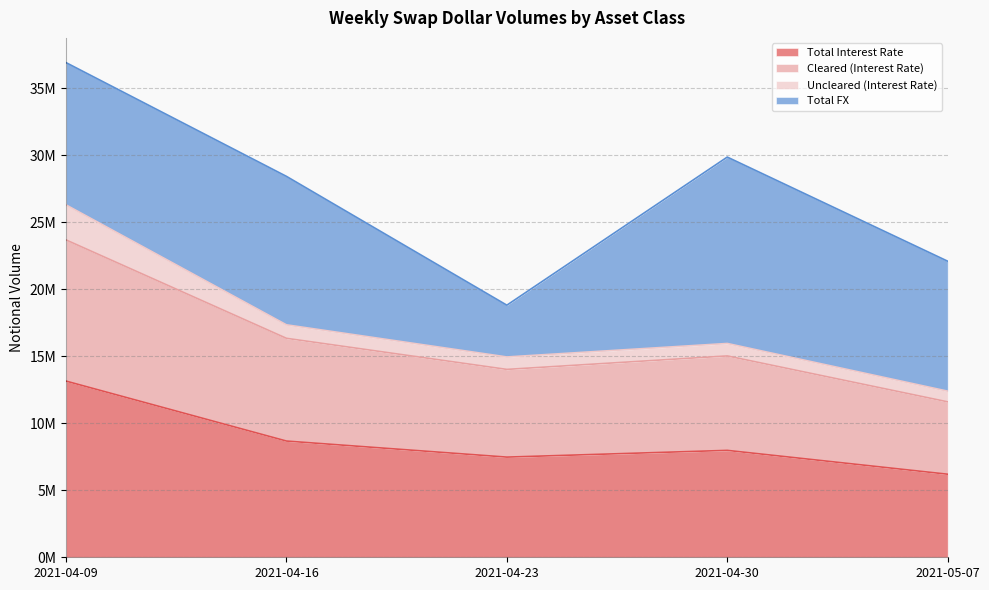

Does the chart display data point markers on the line(s)?

No